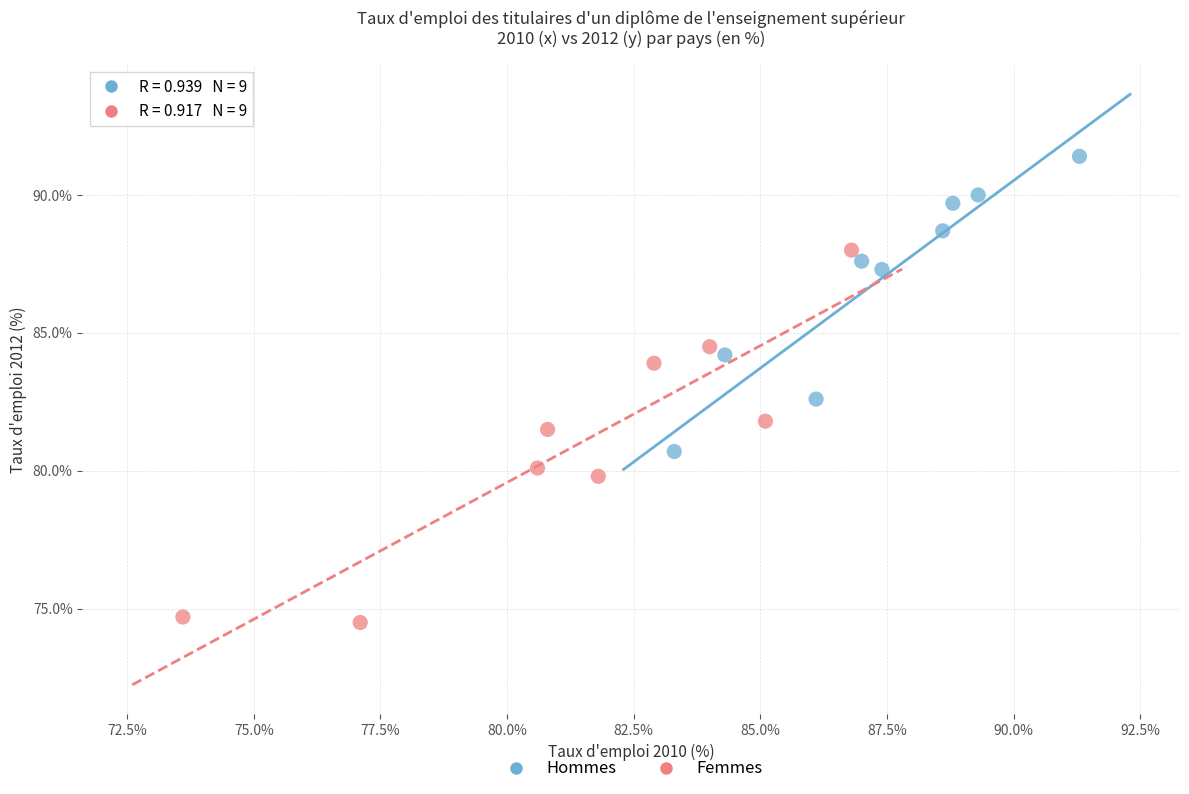

Which series reaches the maximum Y coordinate?

Hommes